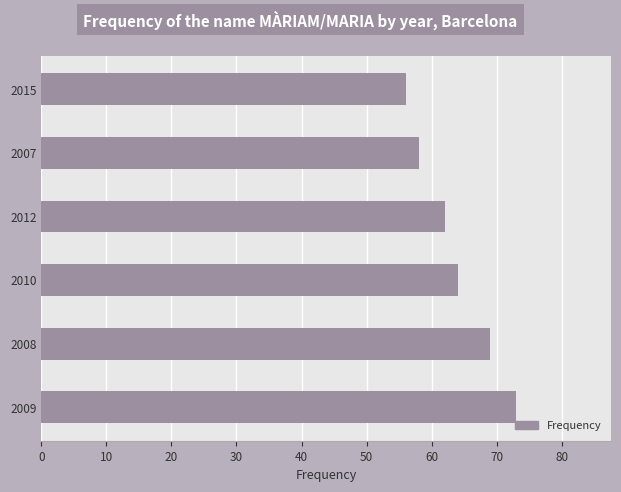

Reading bottom to top, list all the values displayed in this chart.

2009=73	2008=69	2010=64	2012=62	2007=58	2015=56